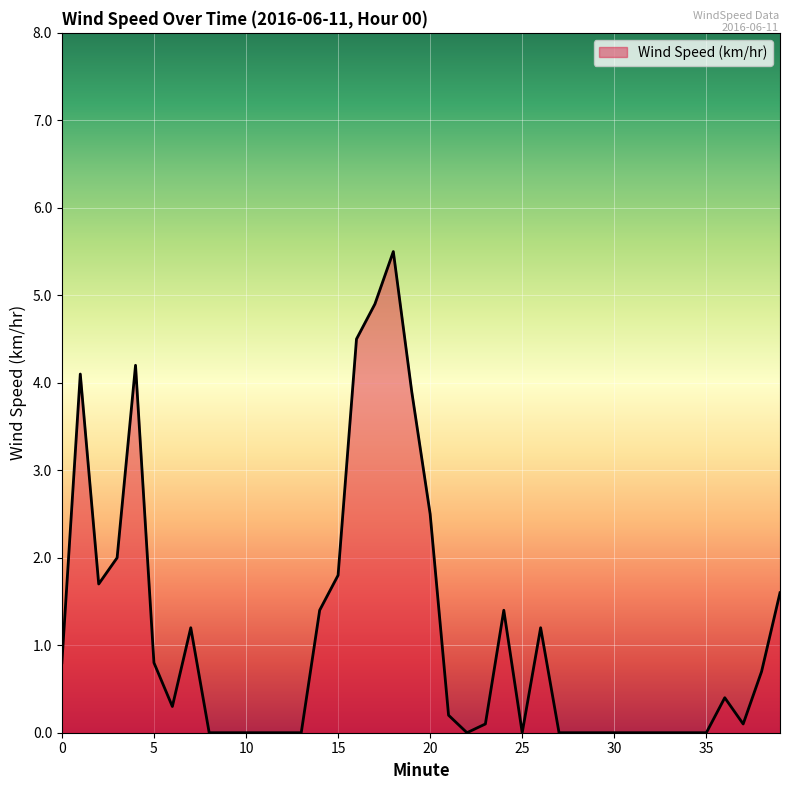

What is the difference between the maximum and minimum values?

5.5